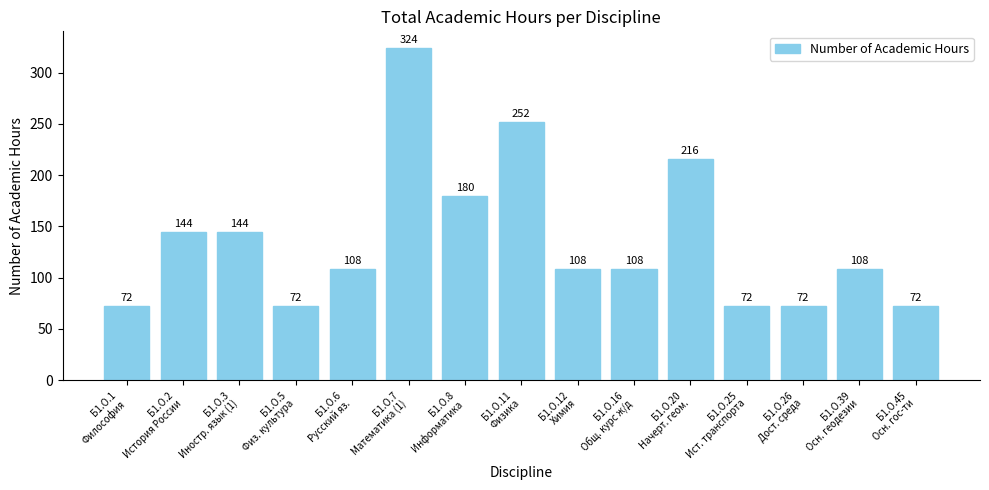

What position from the left is Б1.О.7
Математика (1)?

6